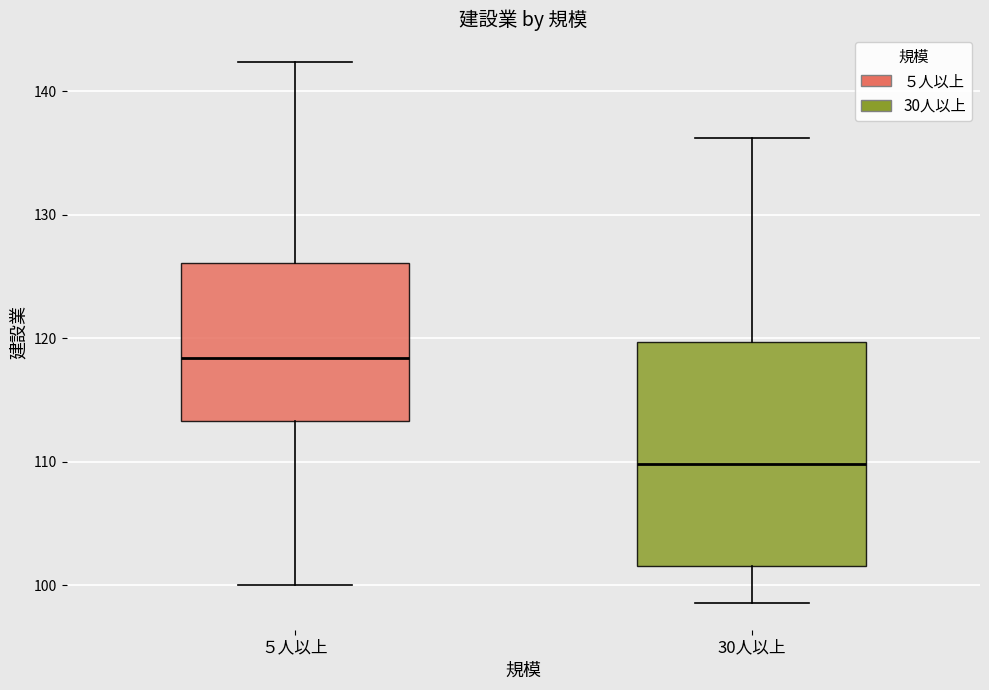

Reading left to right, transcribe this box plot: for each box, give where its median line is, the range the box spans, and where its two whiskers end, as read against the y-axis. The values are not printed on the chart, so give them approximately, as read against the axis.

５人以上: median 118, box 113 to 126, whiskers 100 to 142
30人以上: median 110, box 102 to 120, whiskers 99 to 136